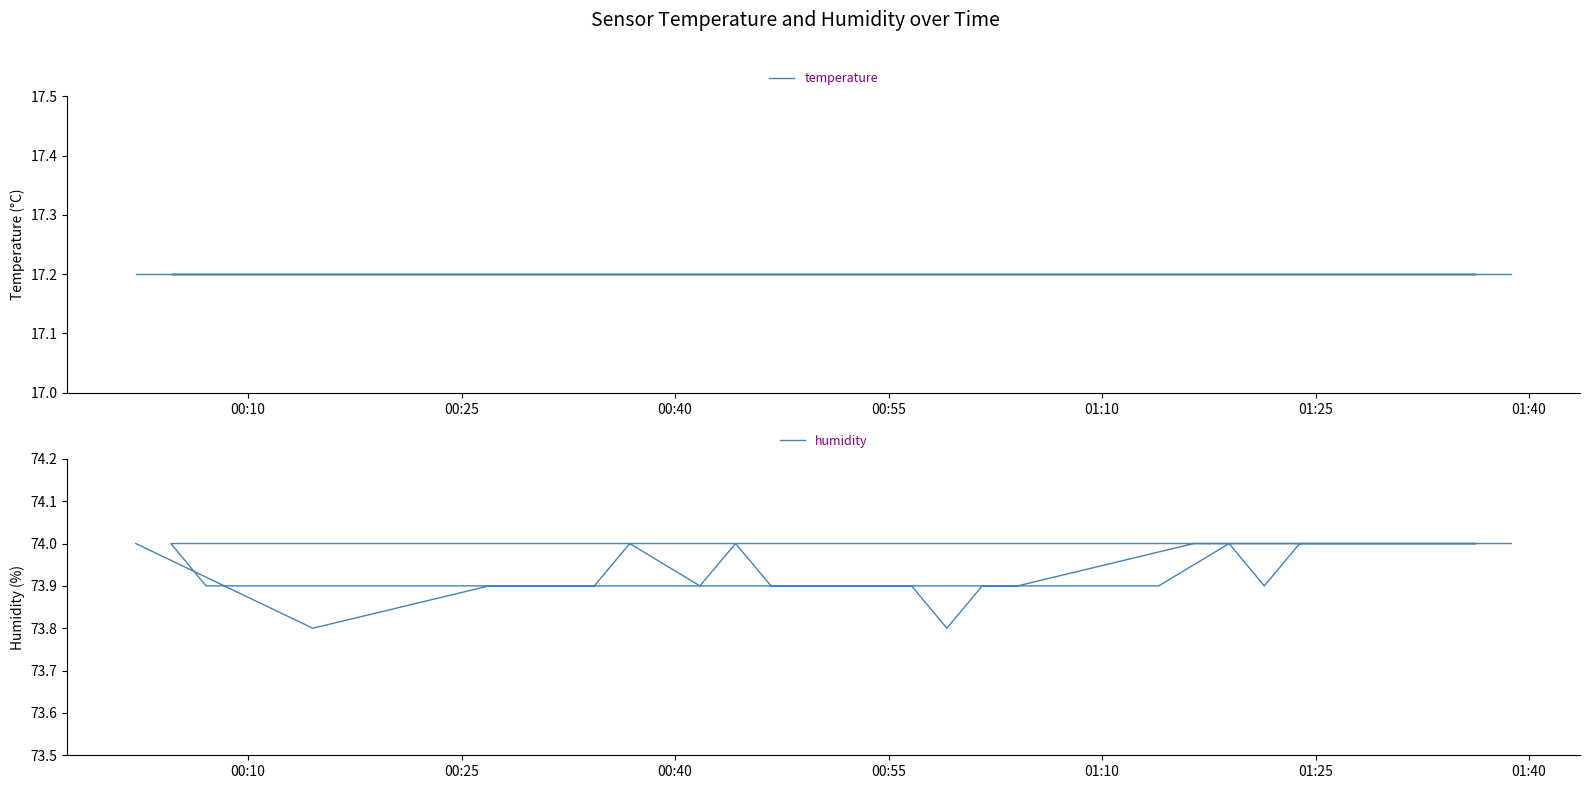

Which category has the highest value across all series?

00:10